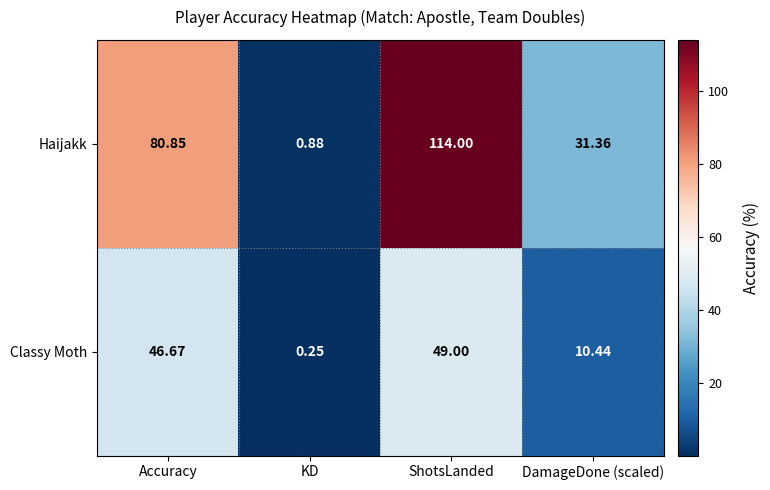

At which label is Classy Moth closest to 24?

DamageDone (scaled)